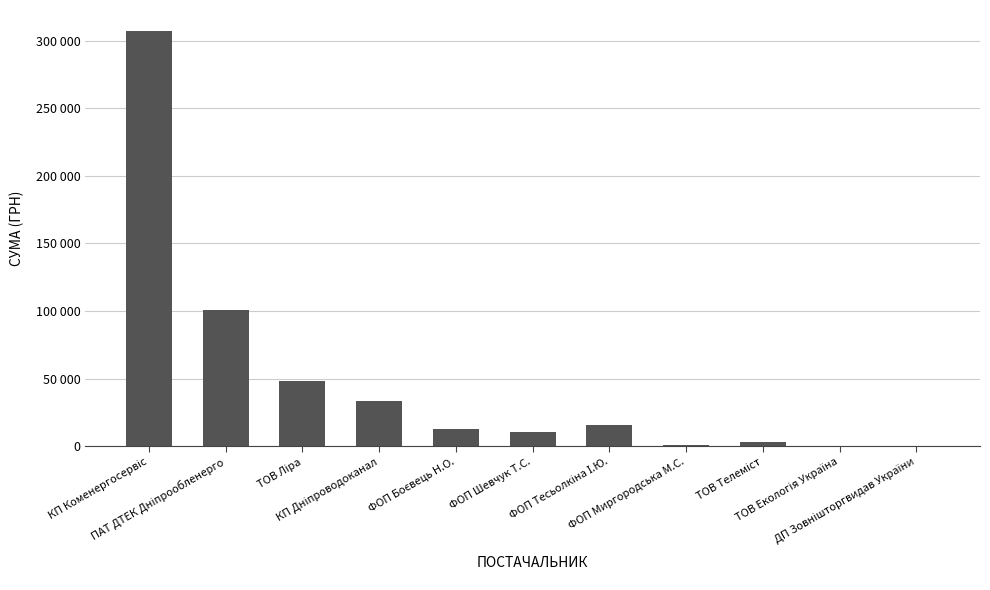

Are the bars horizontal?

No